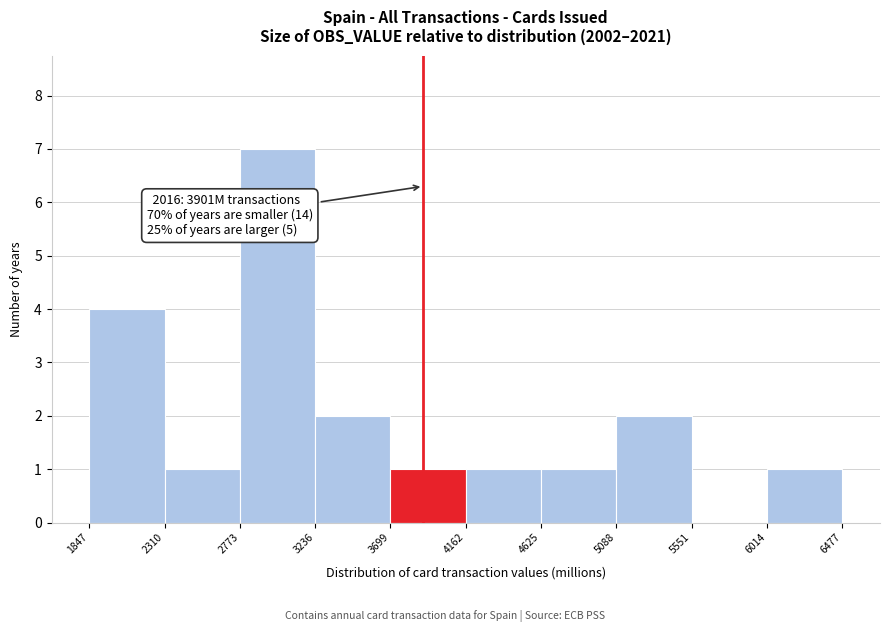

Which range on the x-axis has the tallest bar?

2773 to 3236